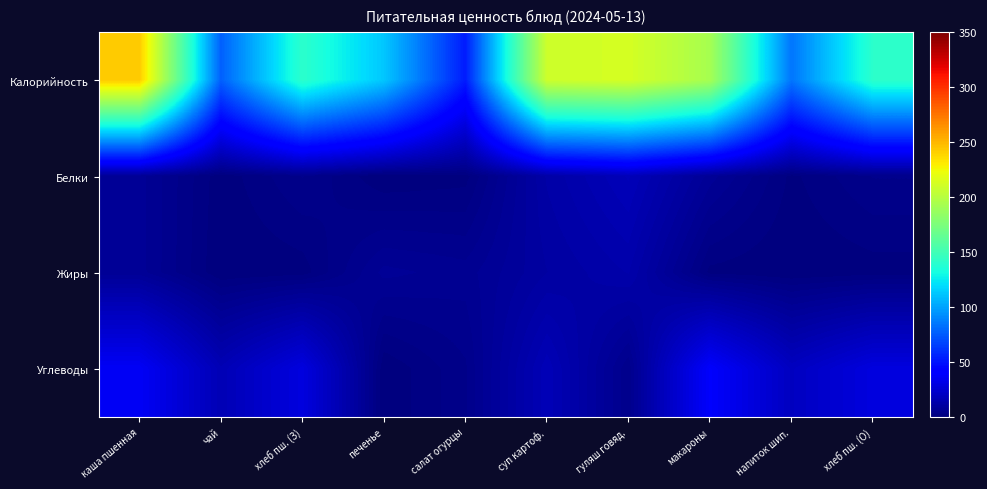

What is the total value across all series at напиток шип.?

105.6